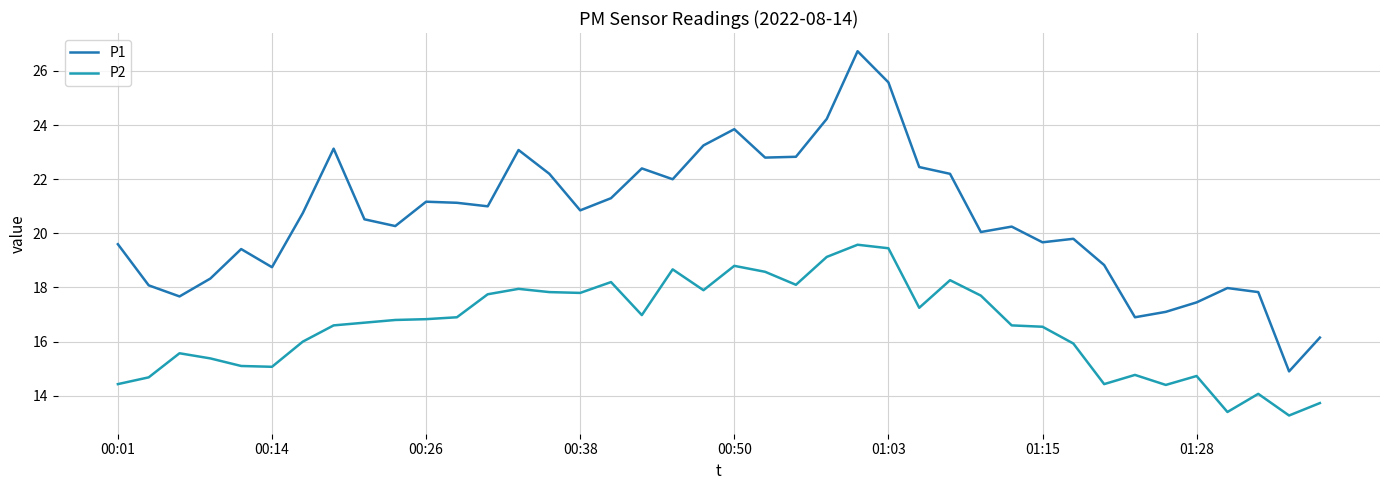

True or false: P2 and P1 intersect in this chart.

False